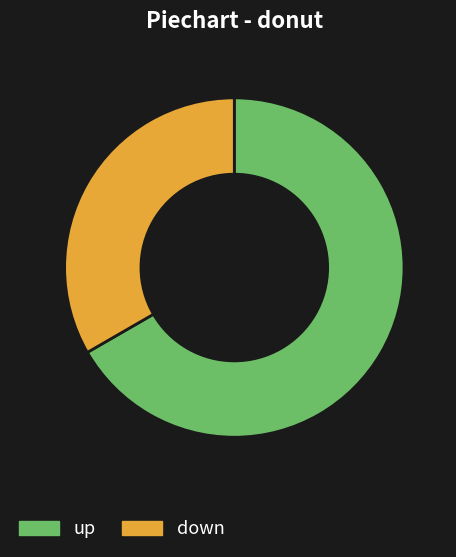

Which category has the biggest portion of the pie?

up